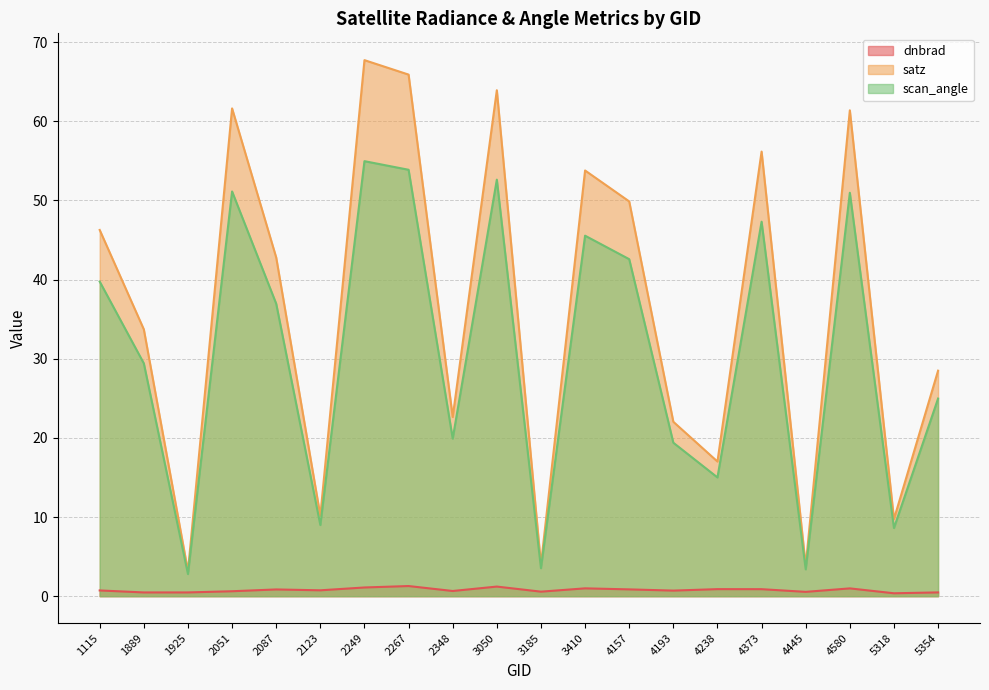

Between 2249 and 4445, which is larger?

2249